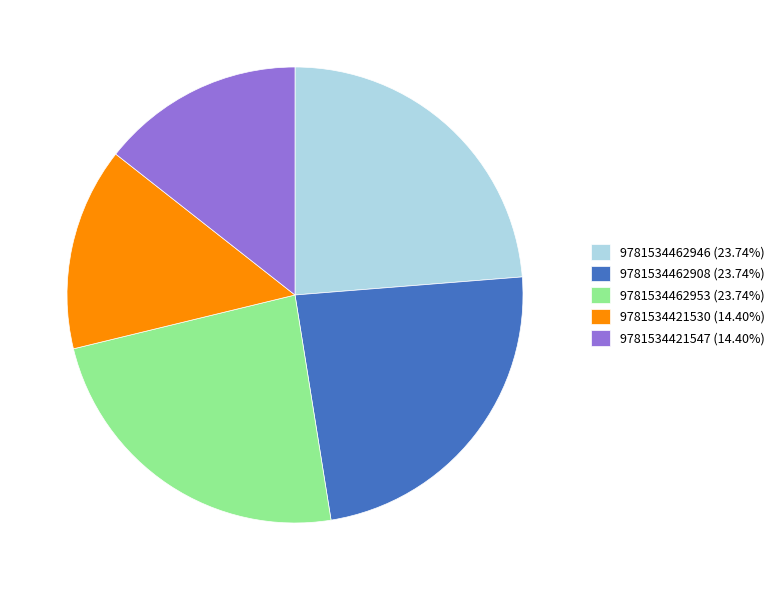

Is the sum of 9781534462908 (23.74%) and 9781534462946 (23.74%) greater than half?

No